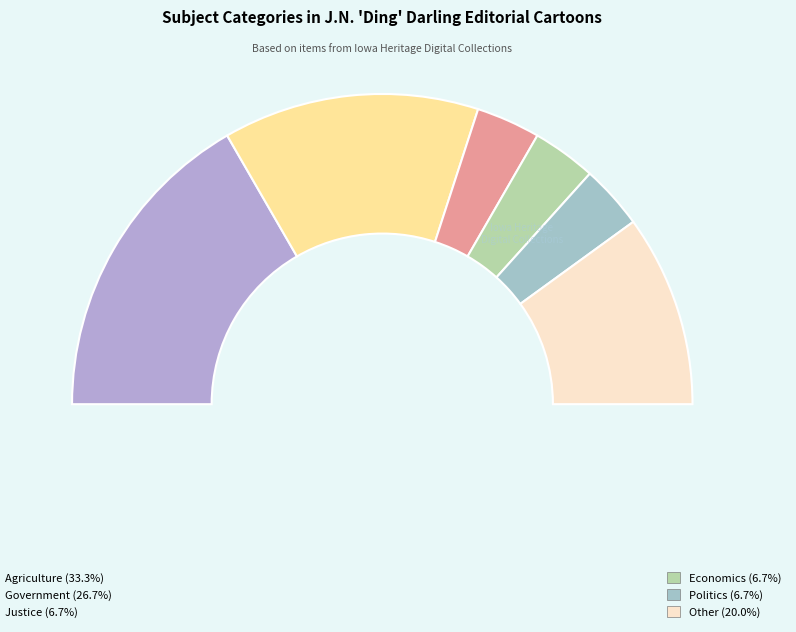

What is the ratio of the value at Justice to the value at Government?

0.2